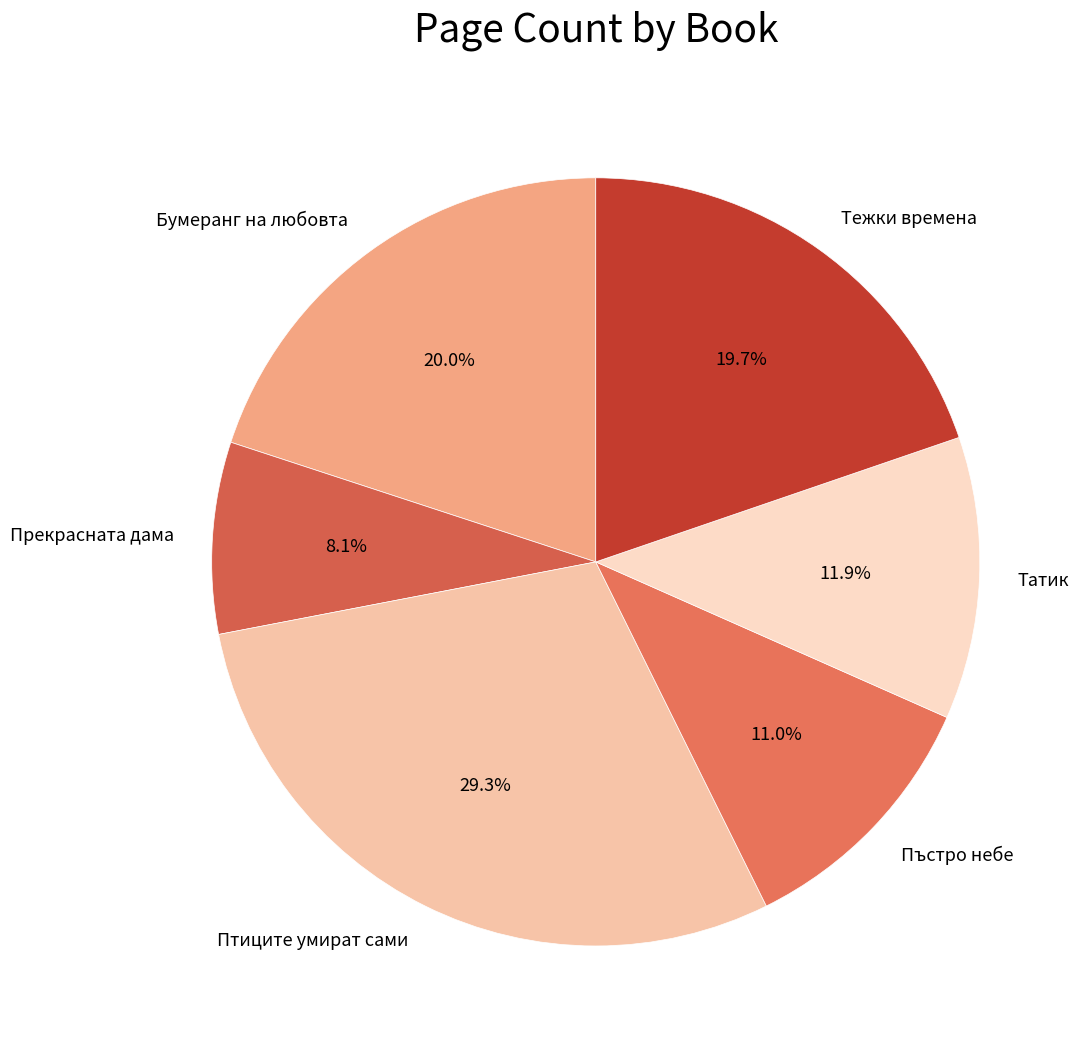

To the nearest percent, what is the difference between the largest and smallest slice percentages?

21%